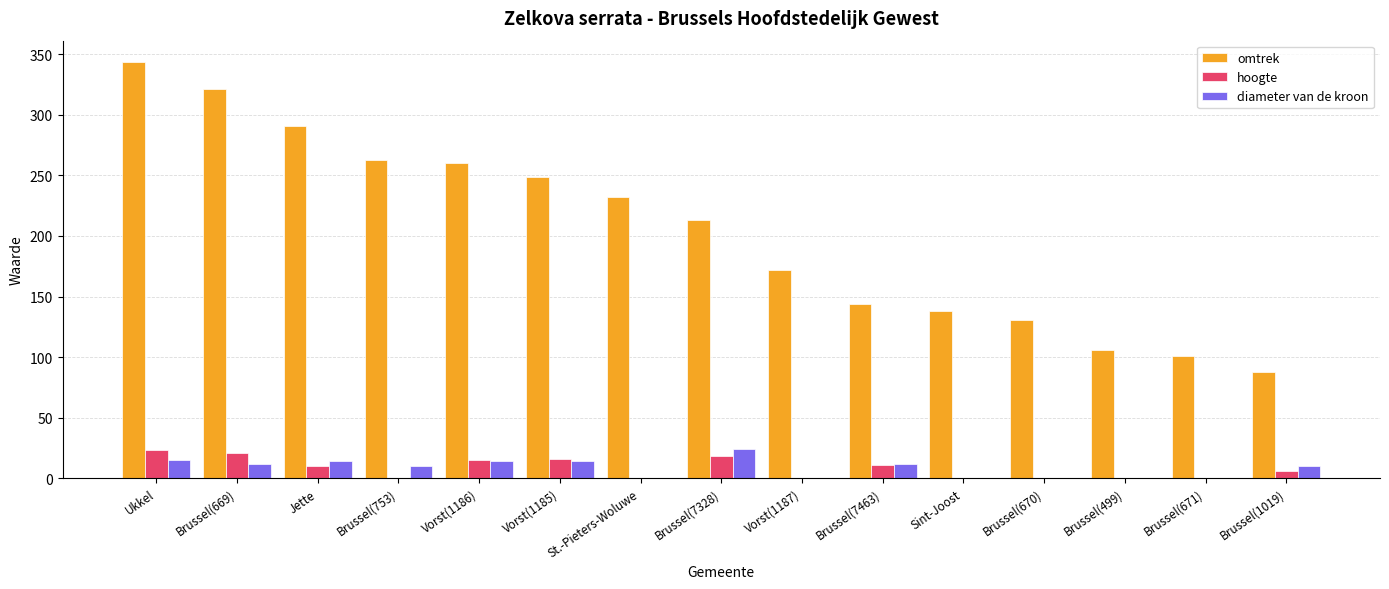

Count the number of data series in this chart.

3